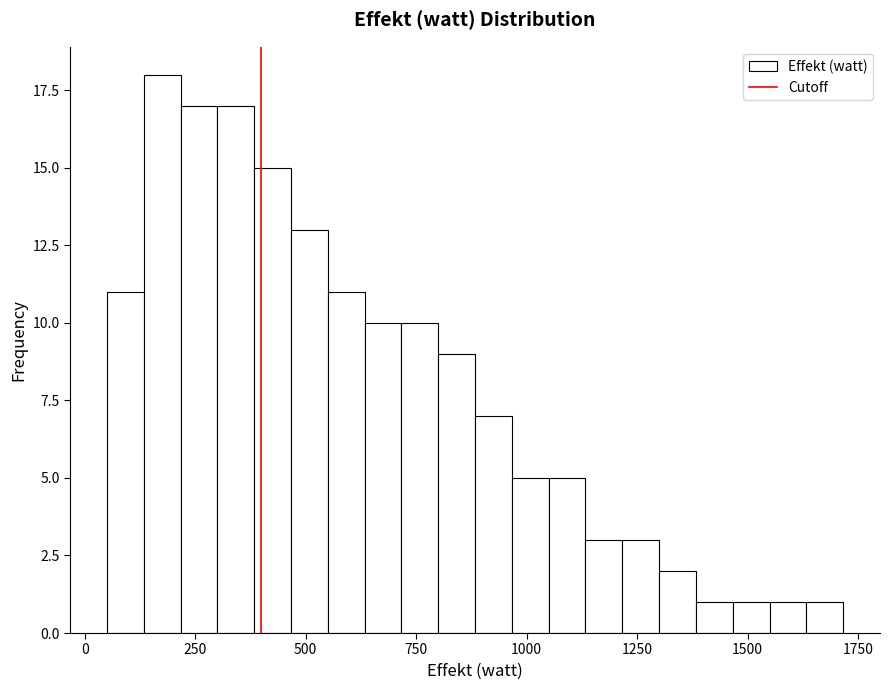

Read against the x-axis, roughly where is the centre of the tallest bar?

200